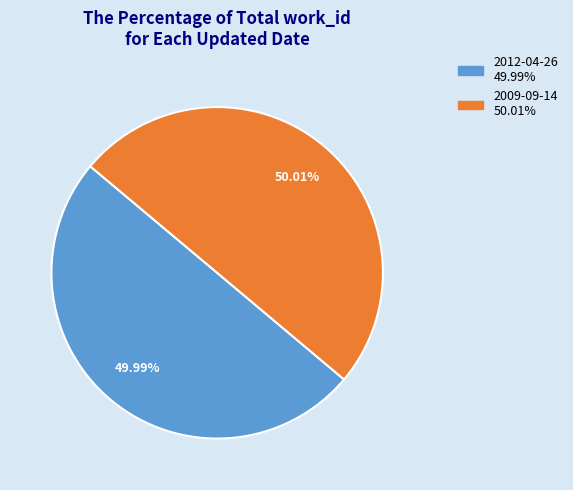

What is the total percentage of 2009-09-14 and 2012-04-26?

100.0%